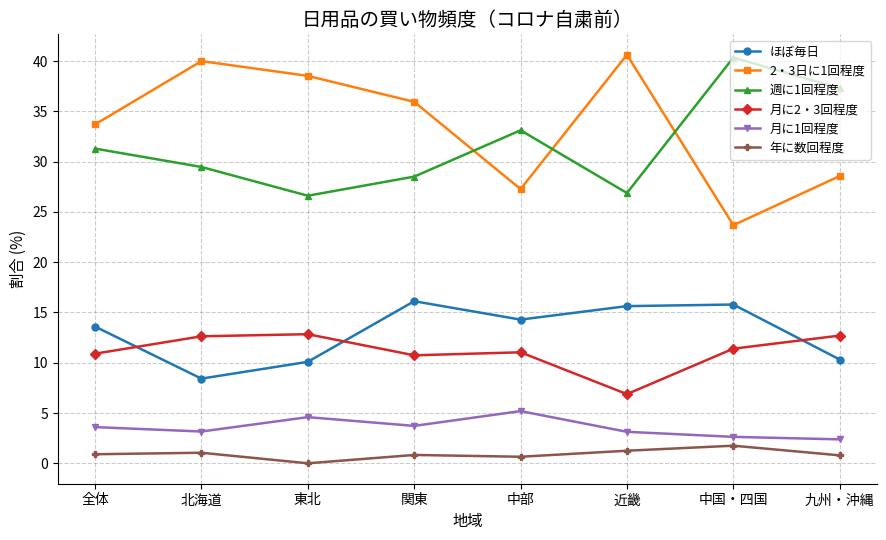

What is the value of the 月に2・3回程度 point at the 2nd from the left?

12.6